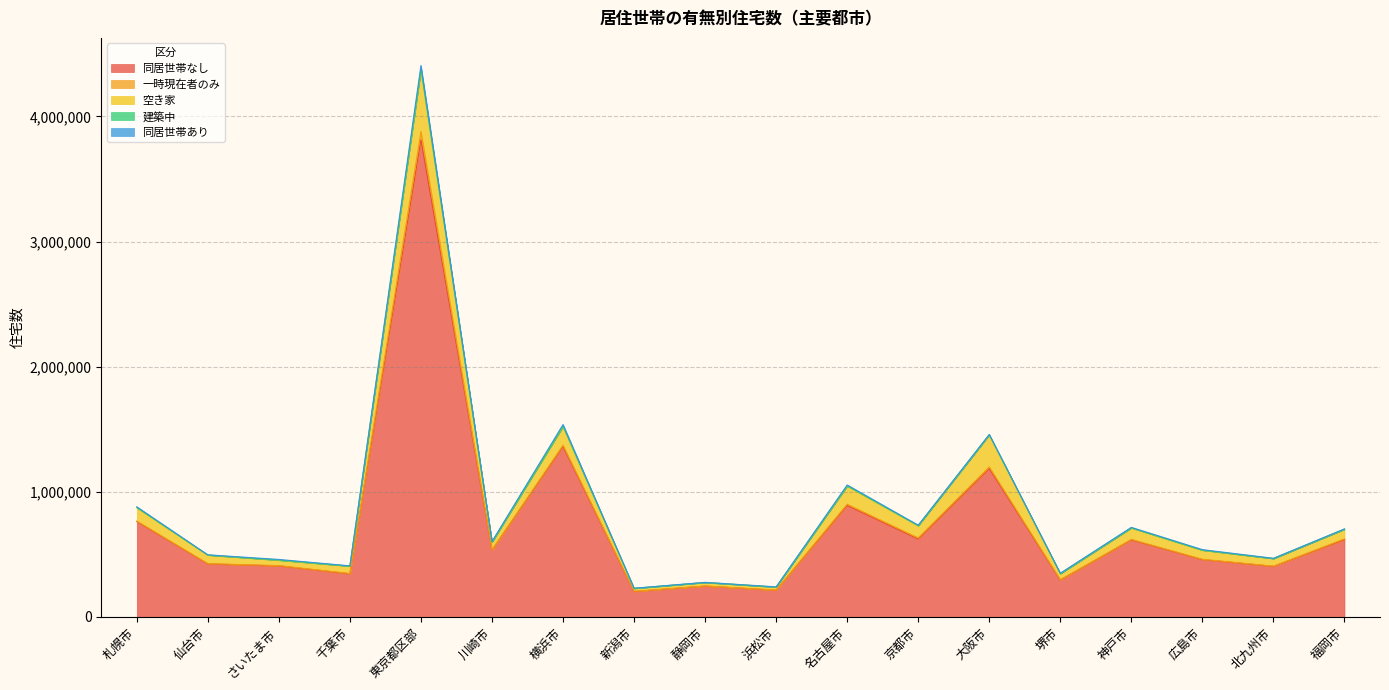

True or false: 一時現在者のみ and 同居世帯なし cross at least once.

False